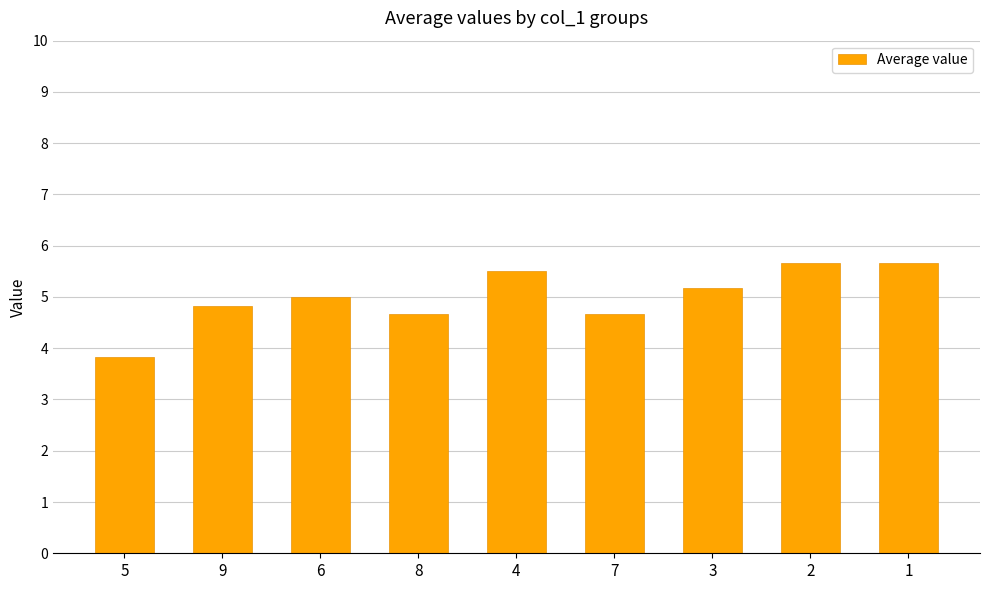

Approximately how many times larger is the value at 6 compared to 9?

1.0